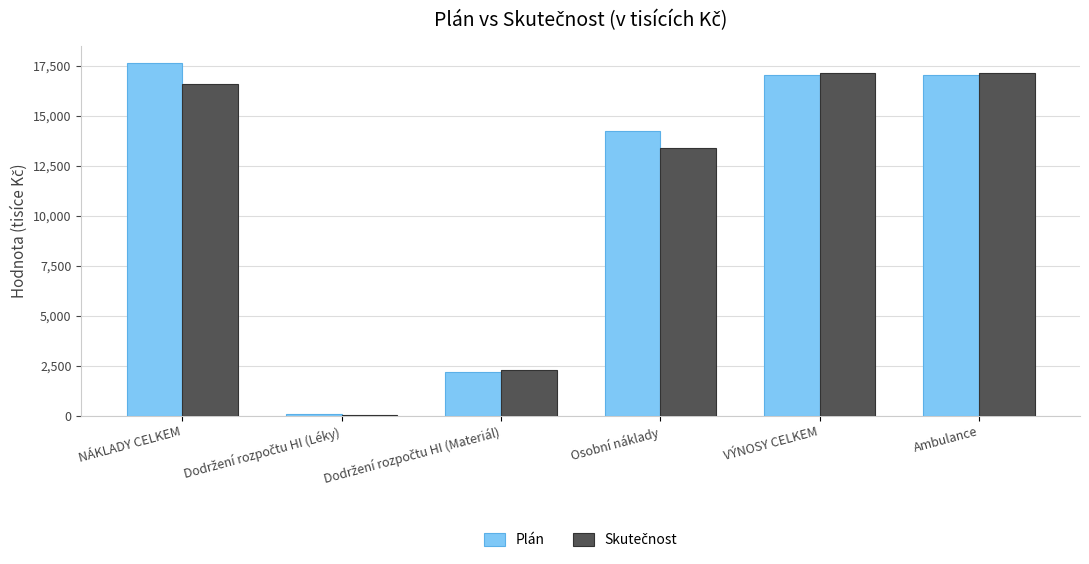

Are the bars horizontal?

No